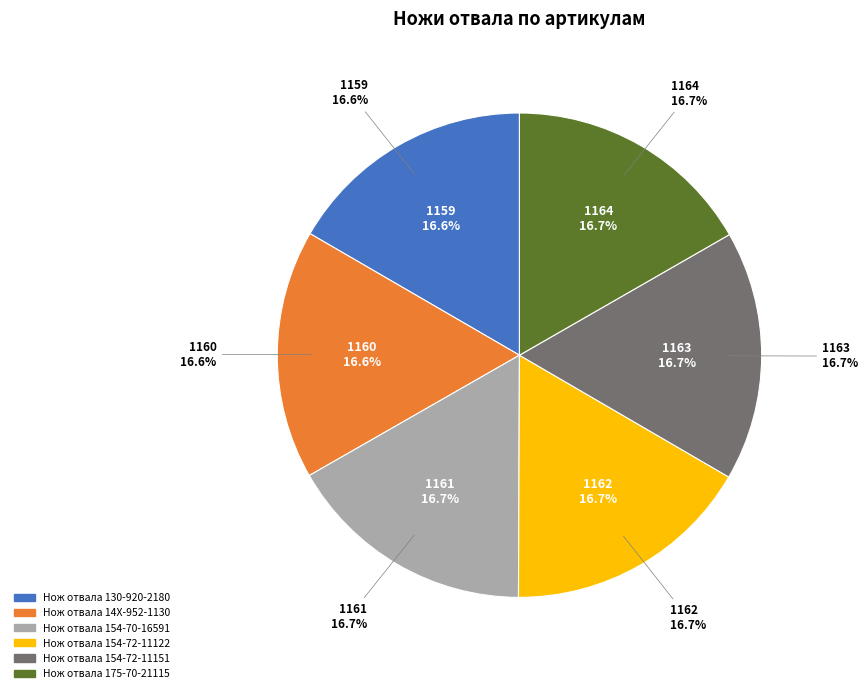

Does Нож отвала 130-920-2180 represent more than half of the total?

No